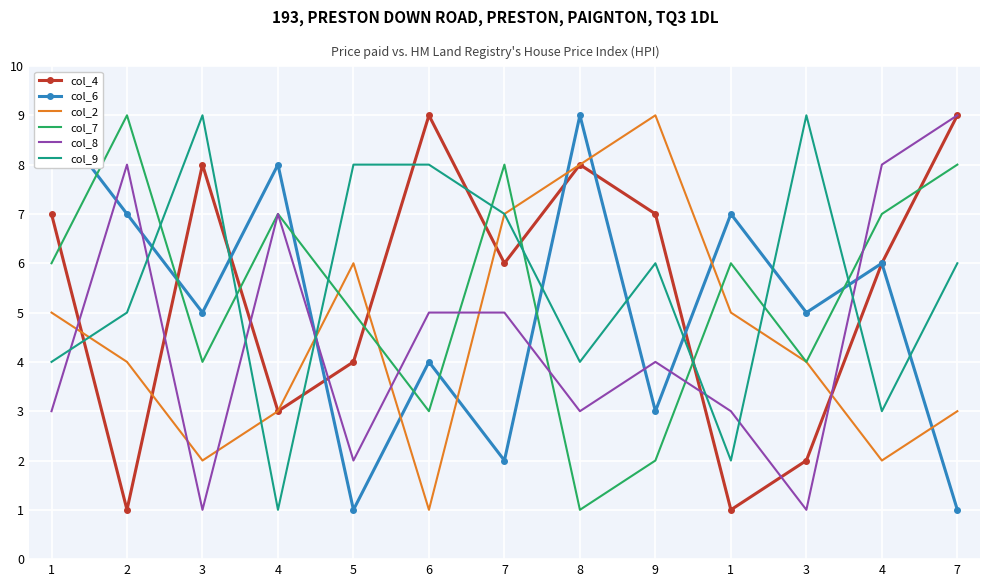

Is this an area chart (filled region under the line)?

No